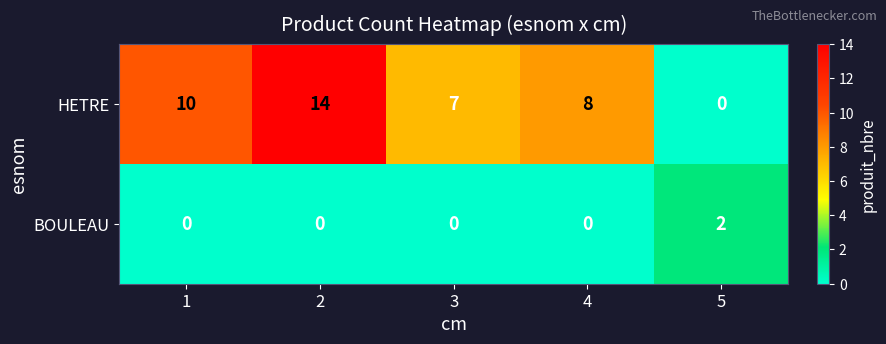

Where is HETRE nearest to the value 7?

3